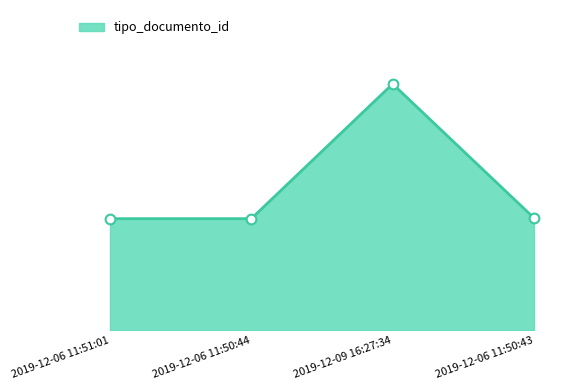

What is the ratio of the value at 2019-12-06 11:50:43 to the value at 2019-12-06 11:50:44?

1.0